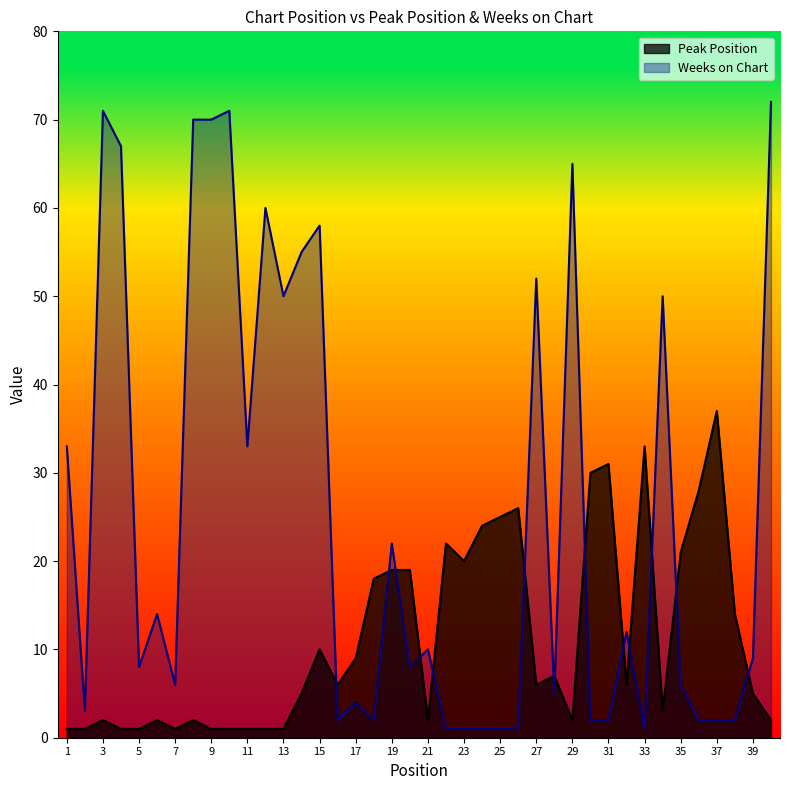

Between 31 and 38, which is larger?

31